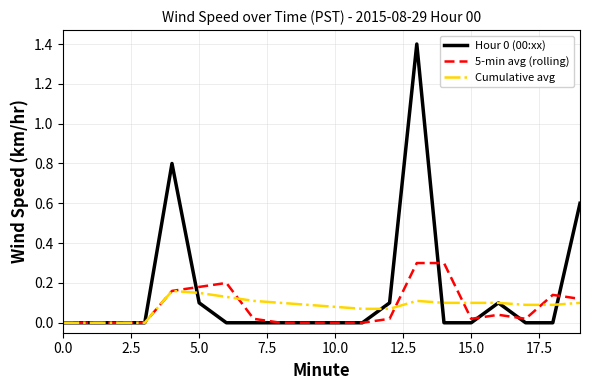

Which series has the largest total across all categories?

Hour 0 (00:xx)